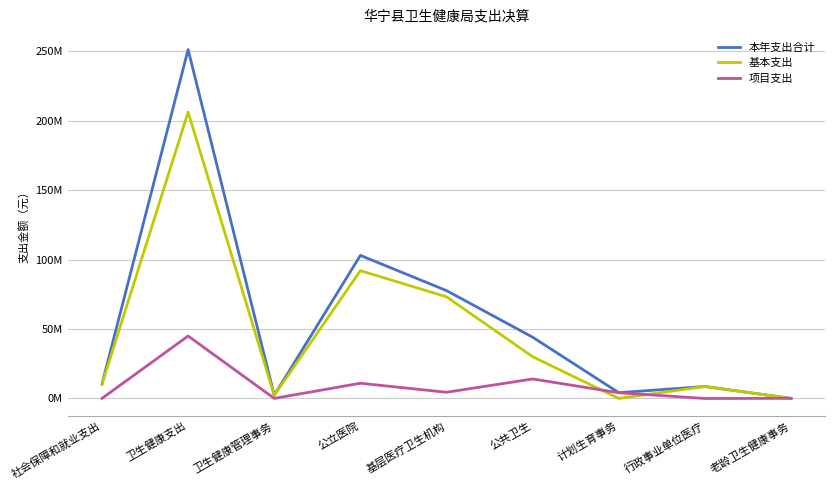

At which category is the sum across all series the highest?

卫生健康支出